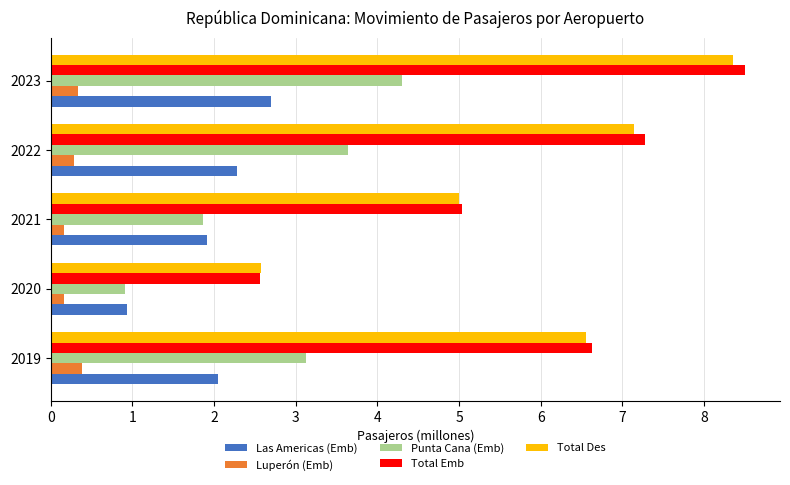

At which category is the sum across all series the highest?

2023